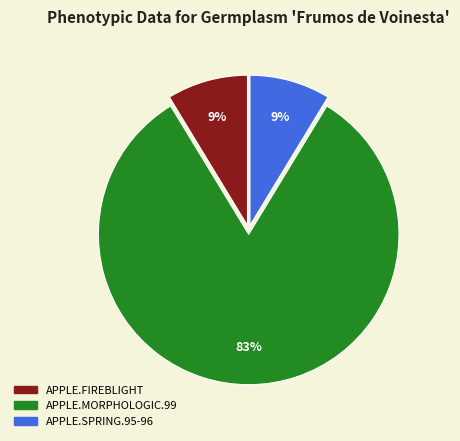

Does APPLE.MORPHOLOGIC.99 represent more than half of the total?

Yes